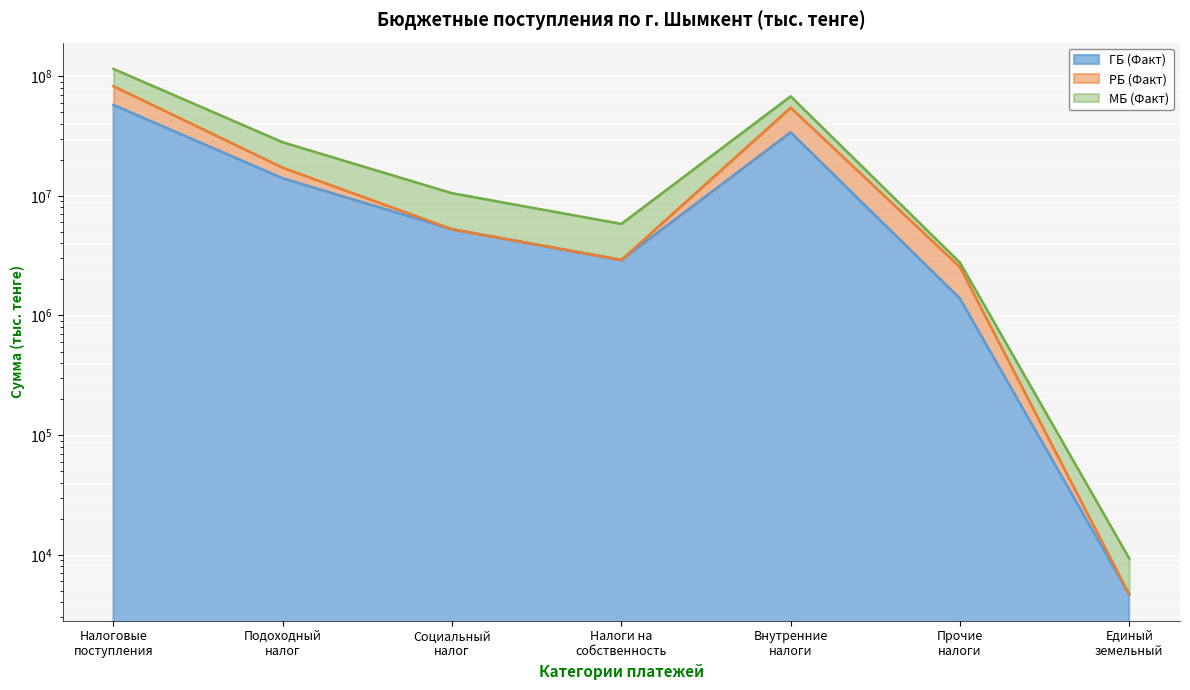

The ГБ (Факт) series shows 2915446 at Налоги на
собственность. True or false?

True